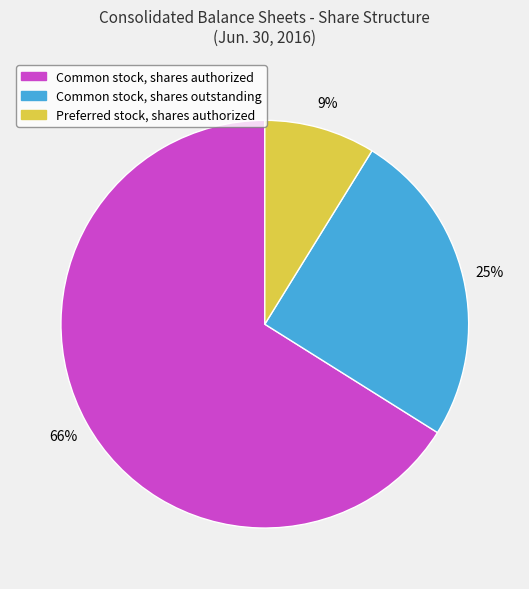

True or false: Common stock, shares authorized accounts for 72% of the total.

False